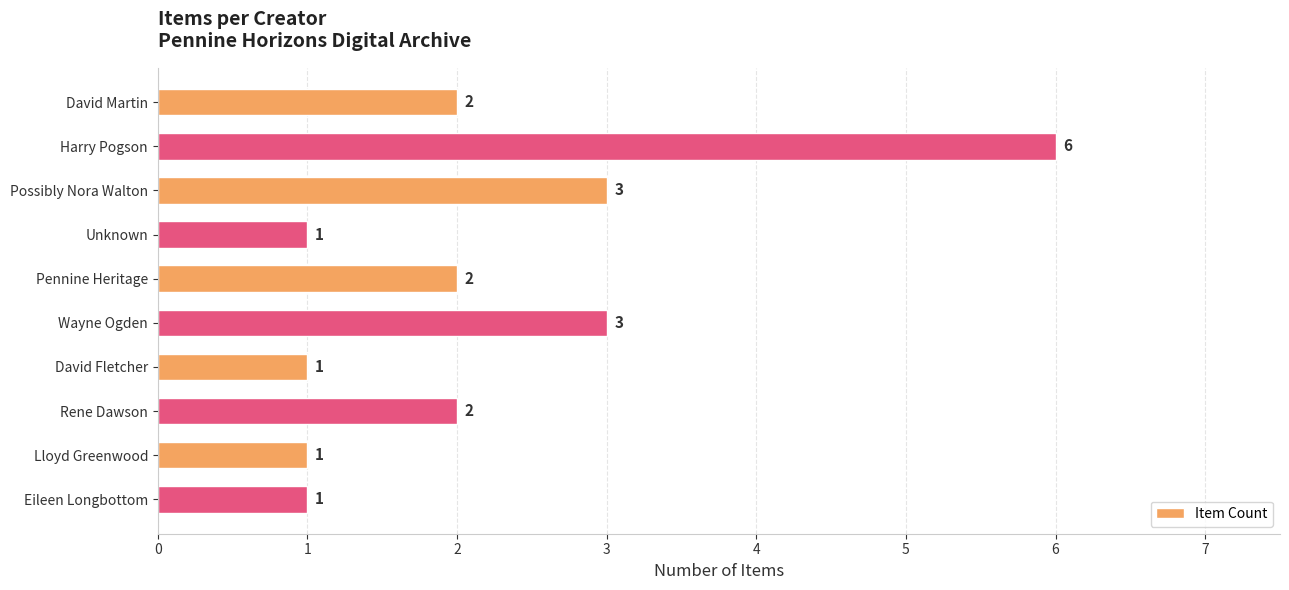

Count the values in the range 1 to 3.

9